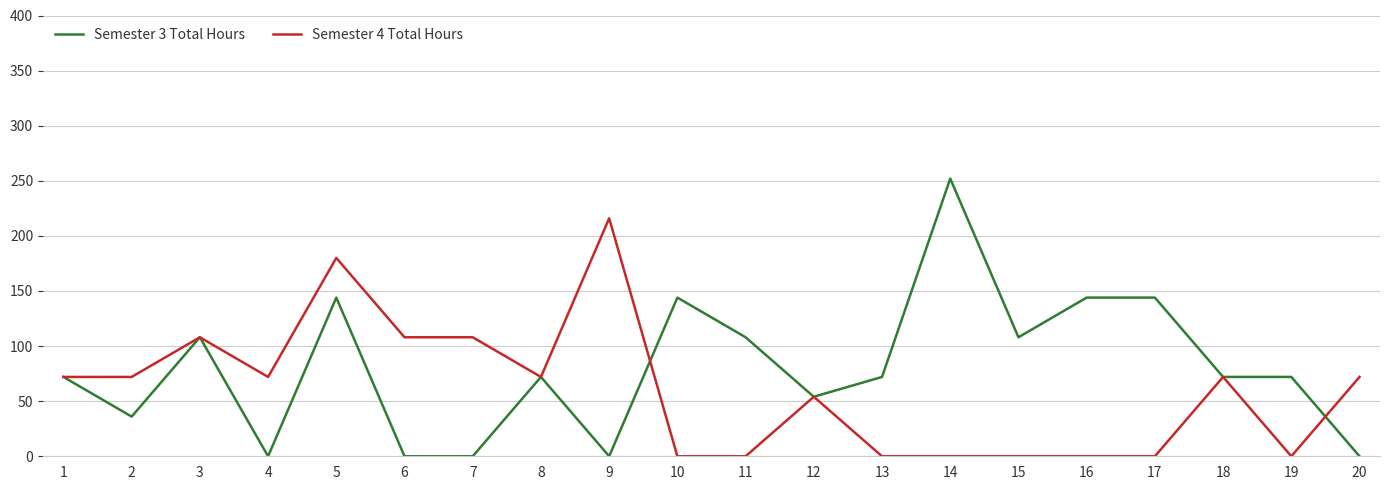

Rank the series by their maximum value, from highest to lowest.

Semester 3 Total Hours, Semester 4 Total Hours